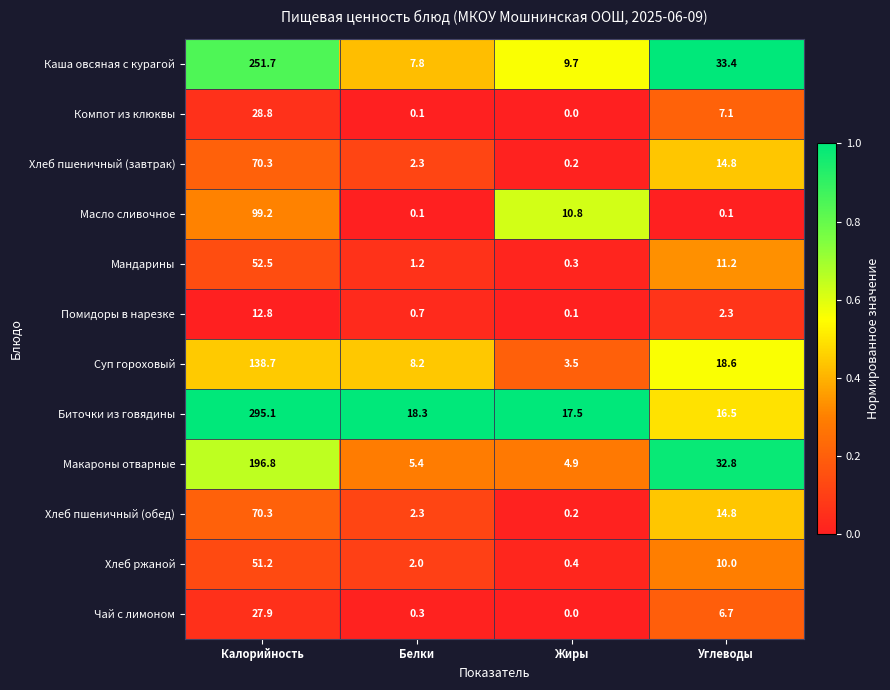

Rank the categories by Чай с лимоном value from highest to lowest.

Калорийность, Углеводы, Белки, Жиры